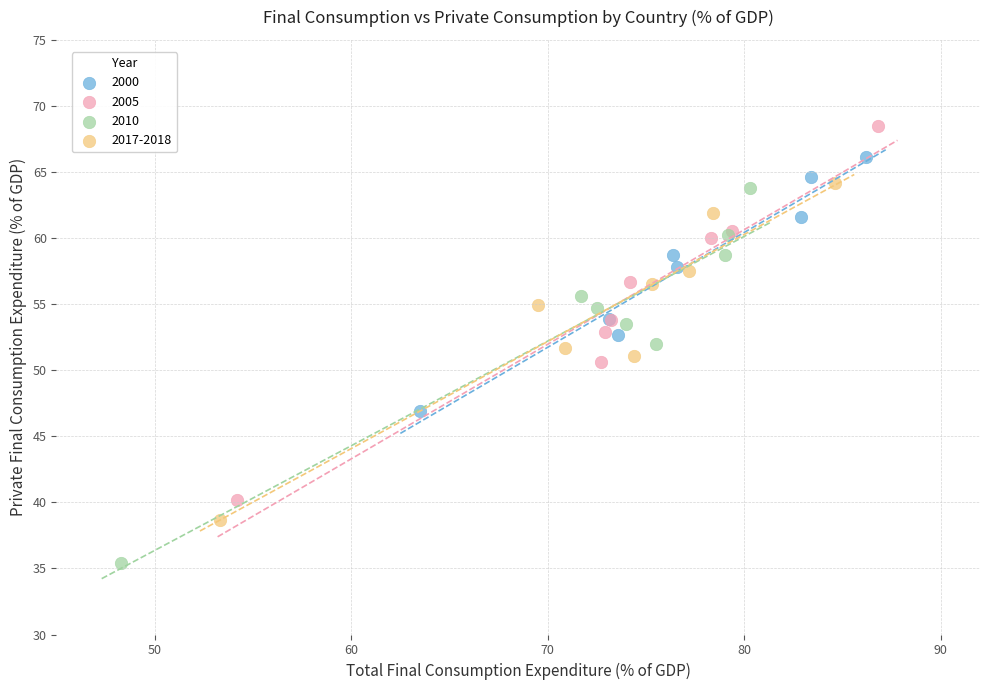

Which series has the largest Y range (max minus min)?

2010